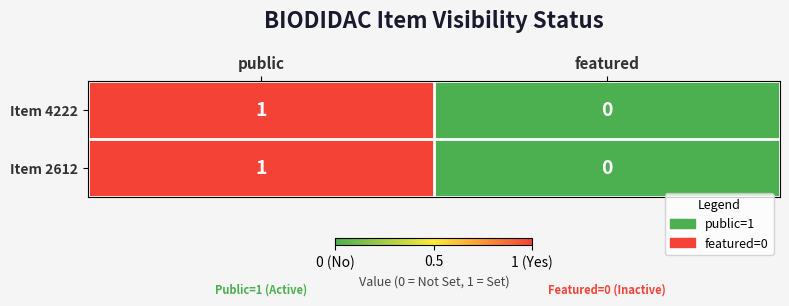

True or false: Item 4222 has a value of -1 at featured.

False